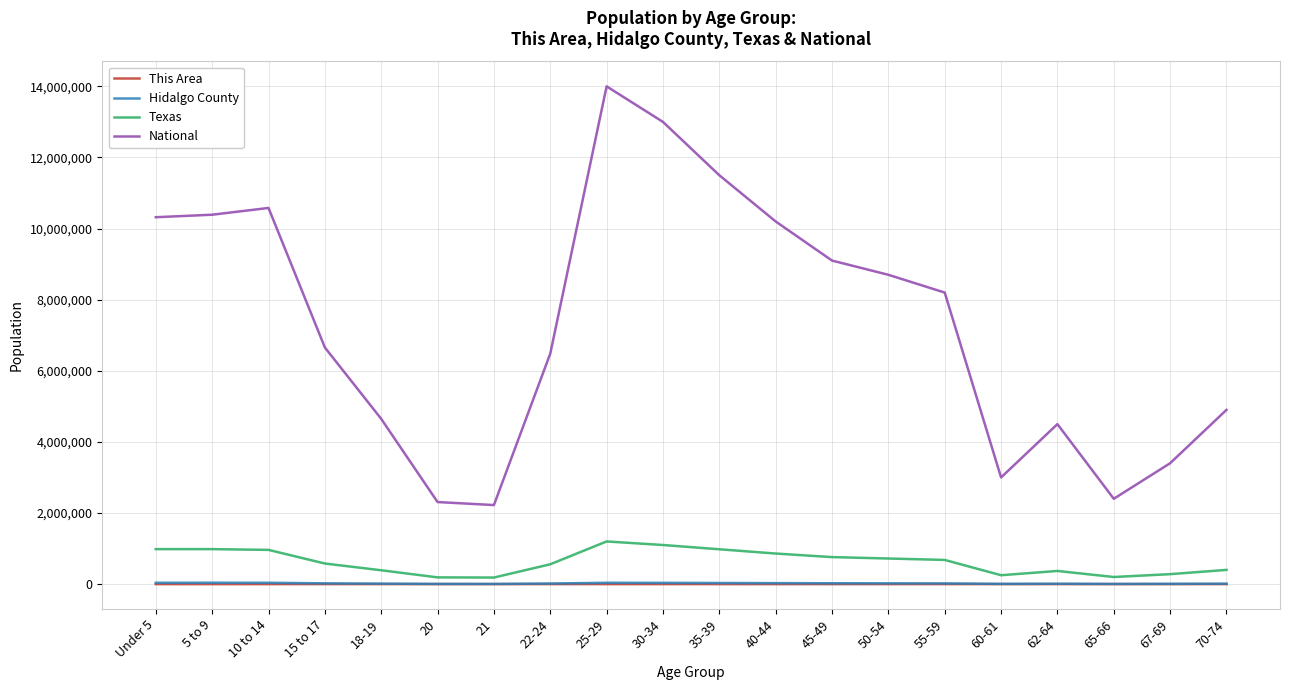

What is the difference between the This Area values at 70-74 and 20?

26